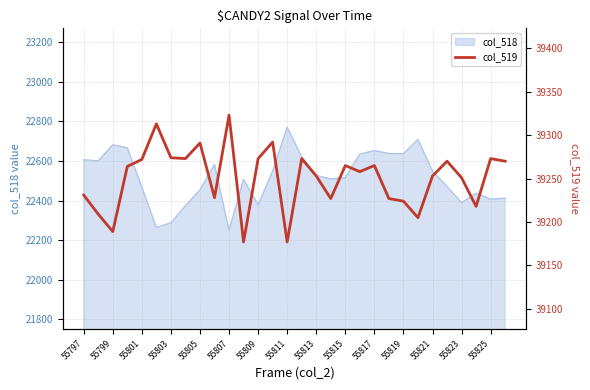

True or false: col_518 has a value of 14707 at 55815.

False